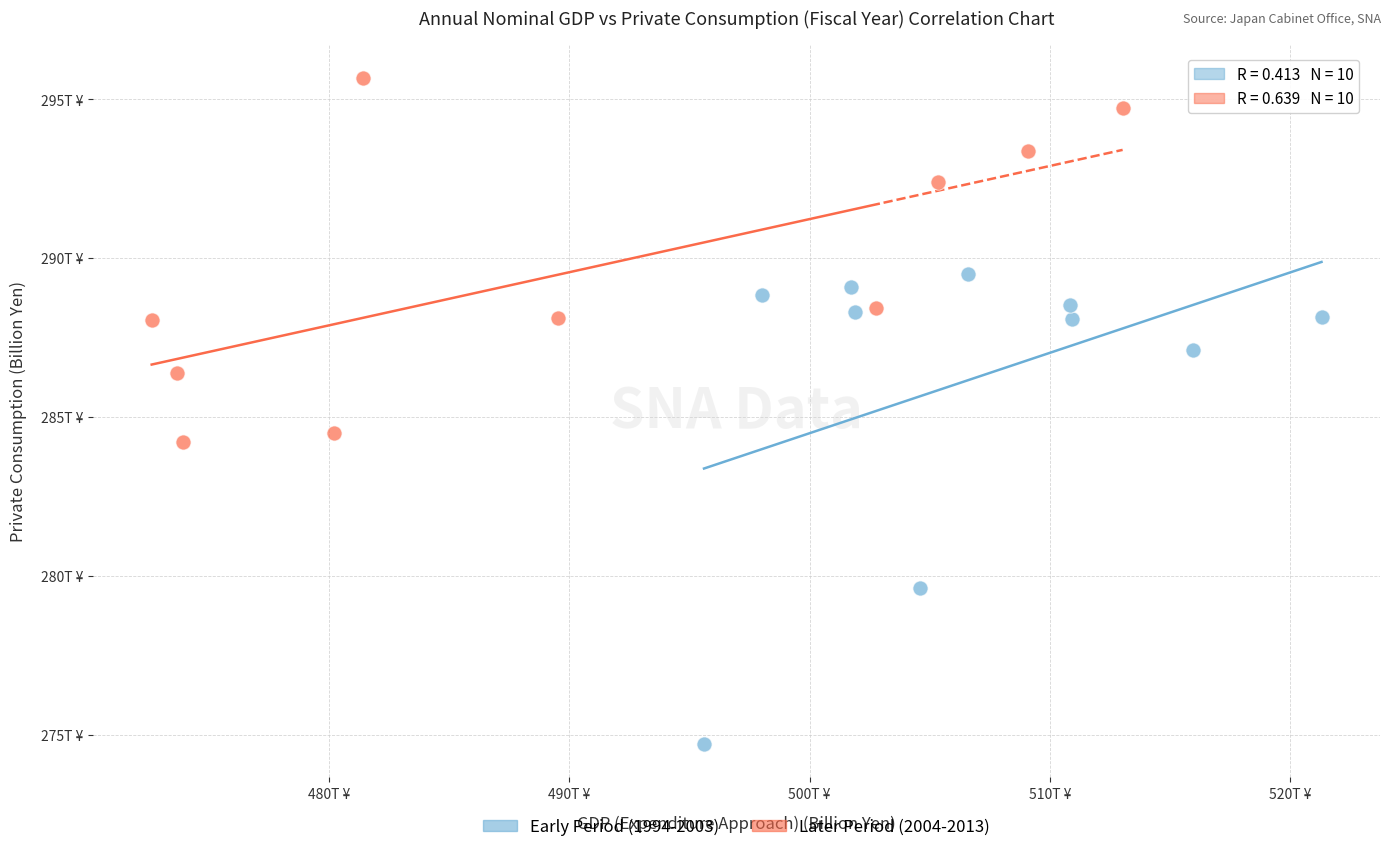

What are all the series names shown in the legend?

Early Period (1994-2003), Later Period (2004-2013)